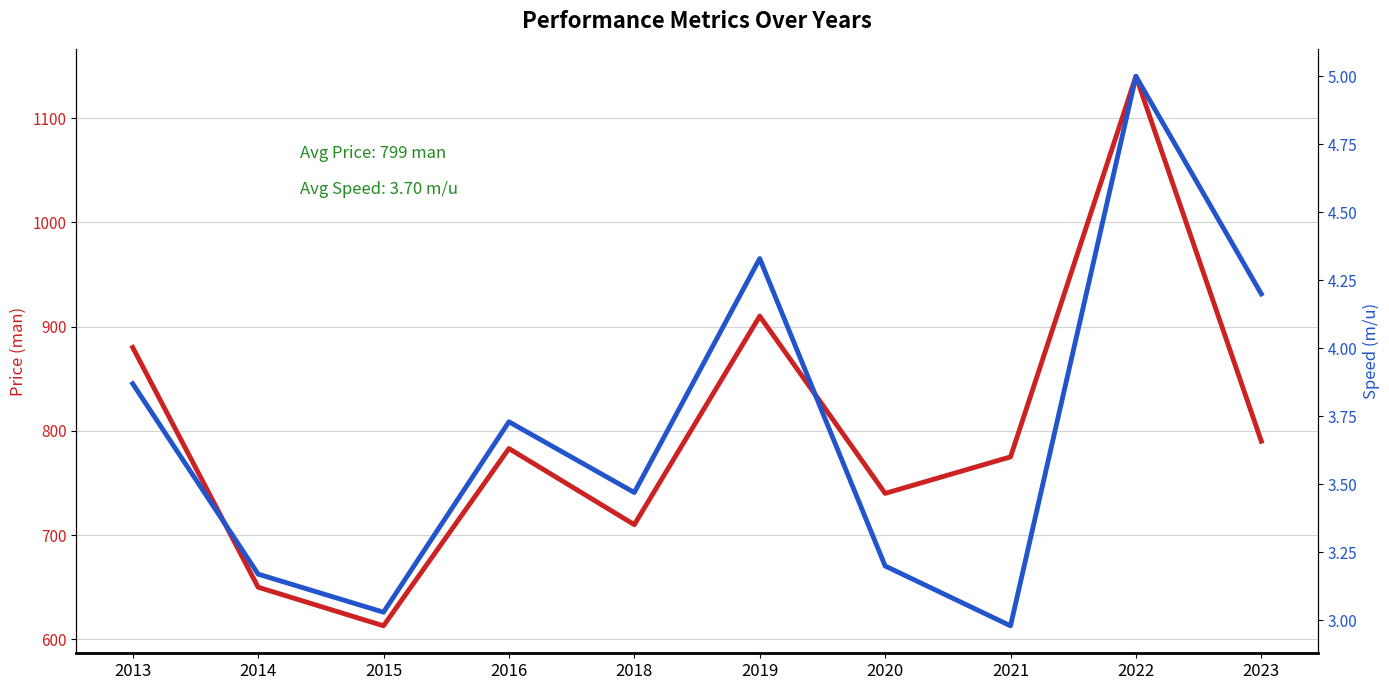

How many categories are shown in the chart?

10